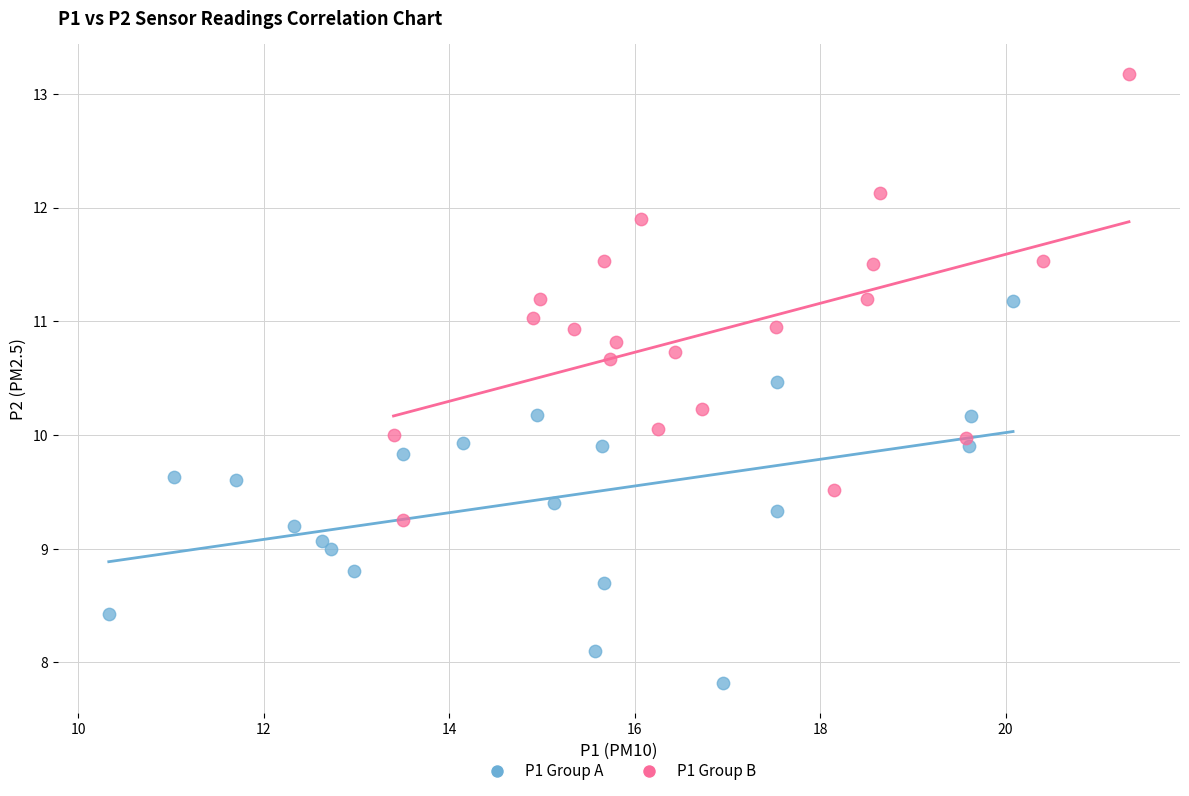

Which series reaches the minimum Y coordinate?

P1 Group A